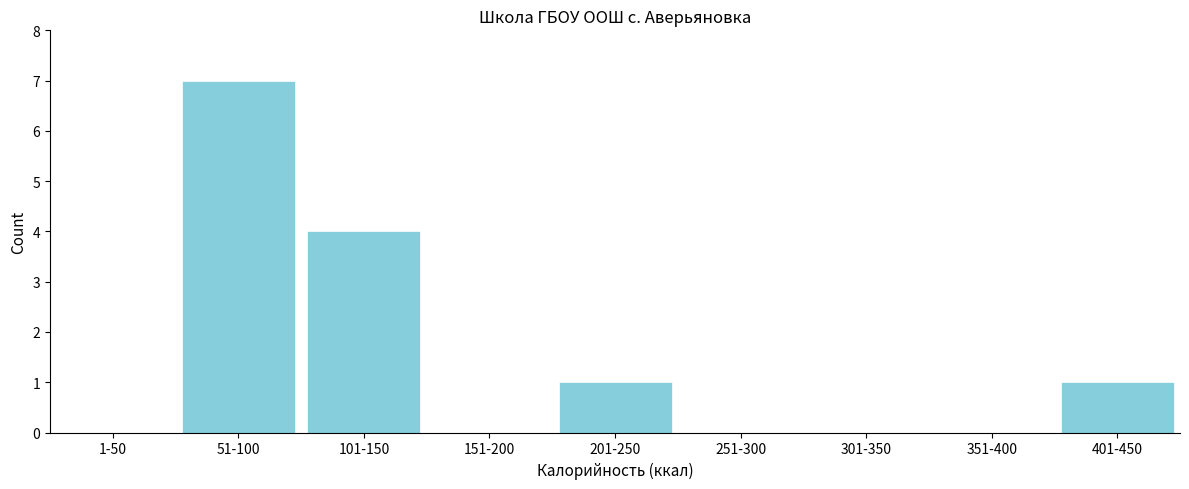

Reading left to right, list all the values displayed in this chart.

1-50=0	51-100=7	101-150=4	151-200=0	201-250=1	251-300=0	301-350=0	351-400=0	401-450=1